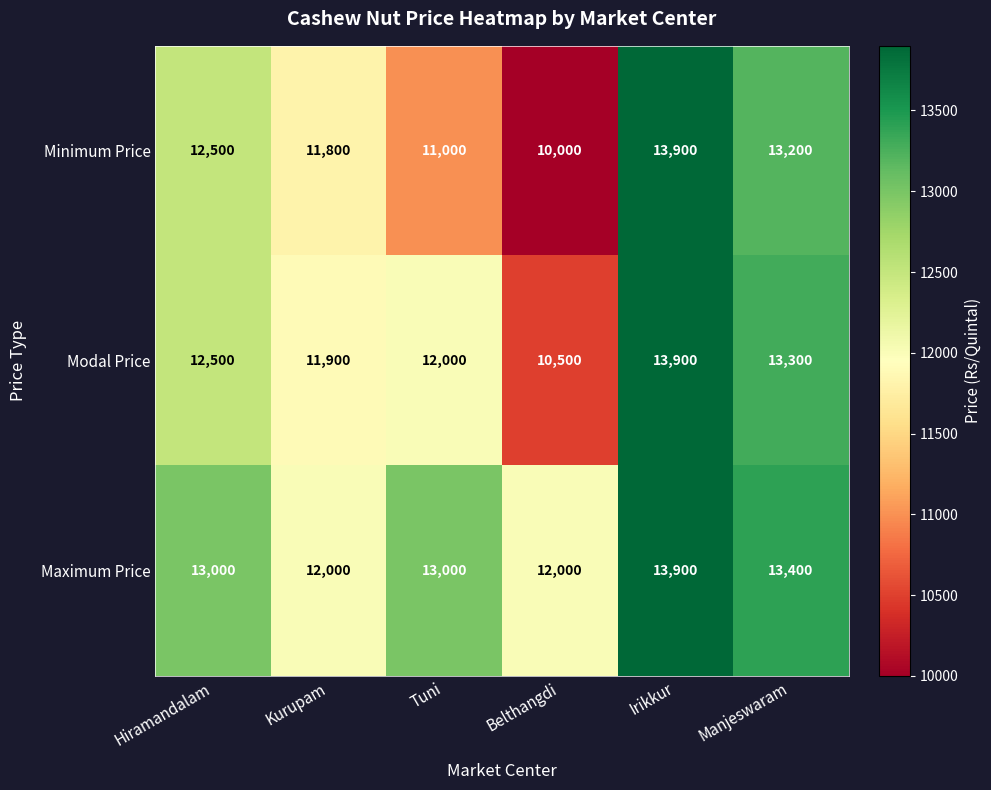

Which series has the largest total across all categories?

Maximum Price